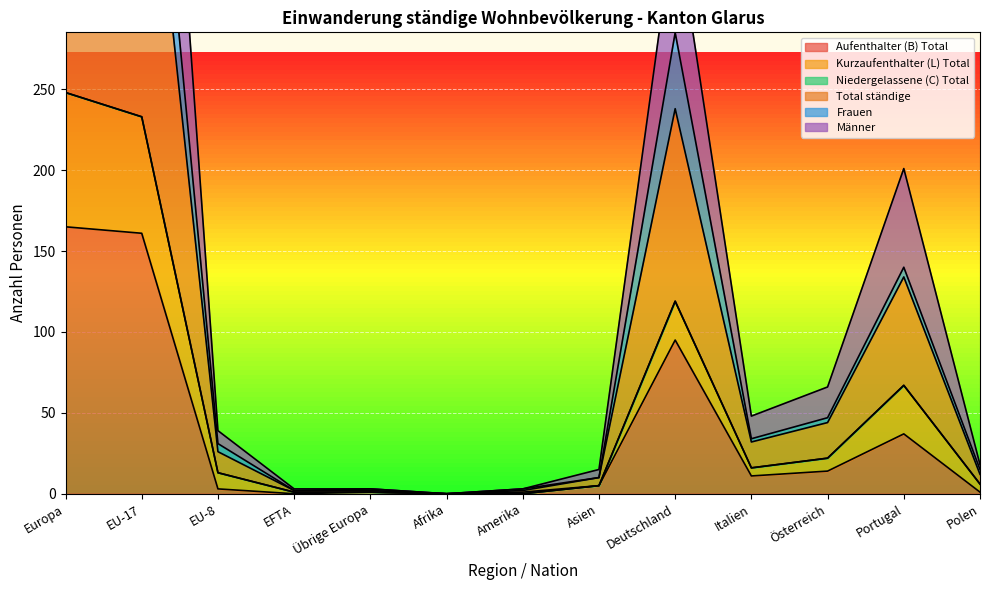

Between EU-17 and Übrige Europa, which is larger?

EU-17